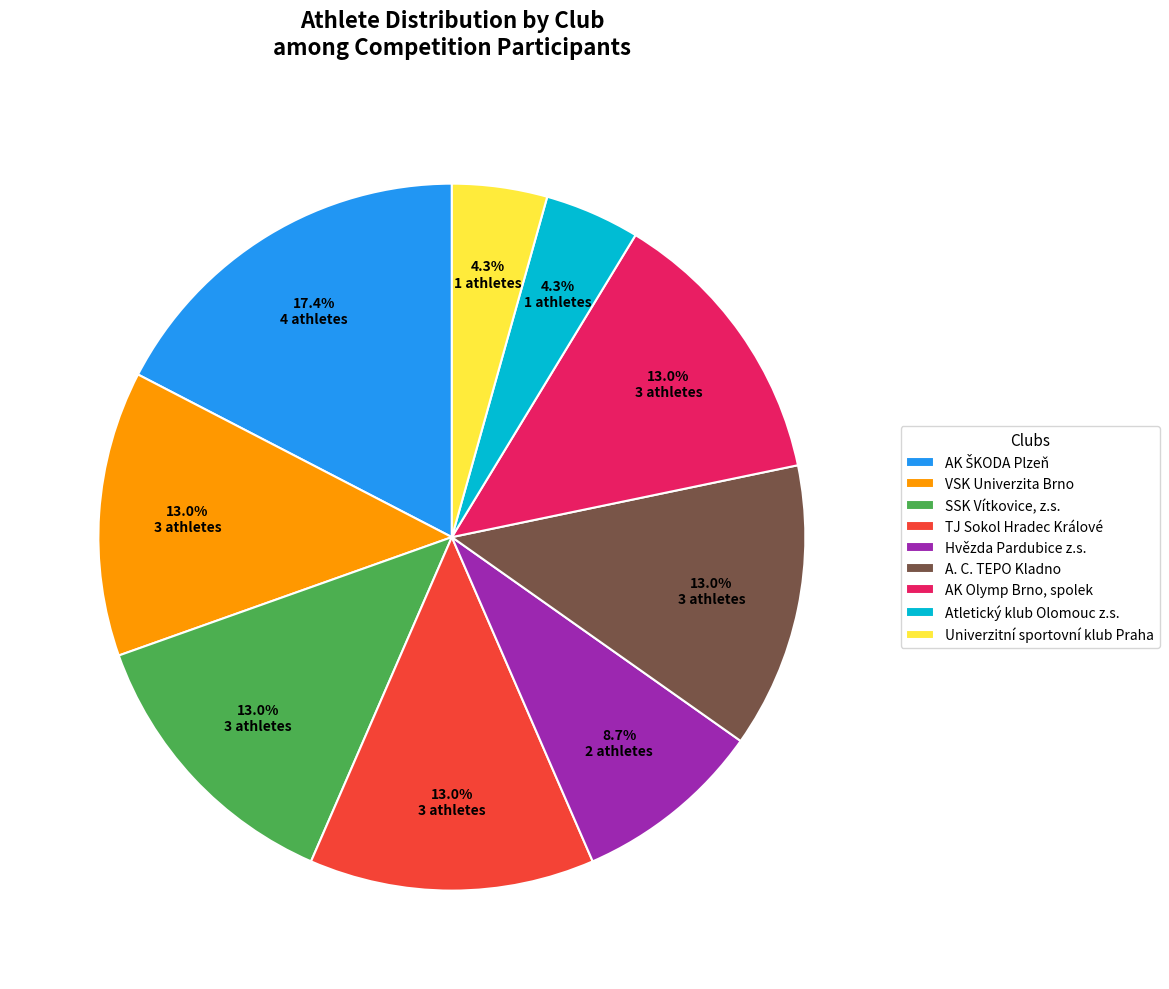

Combined, do Univerzitní sportovní klub Praha and TJ Sokol Hradec Králové account for over 50%?

No